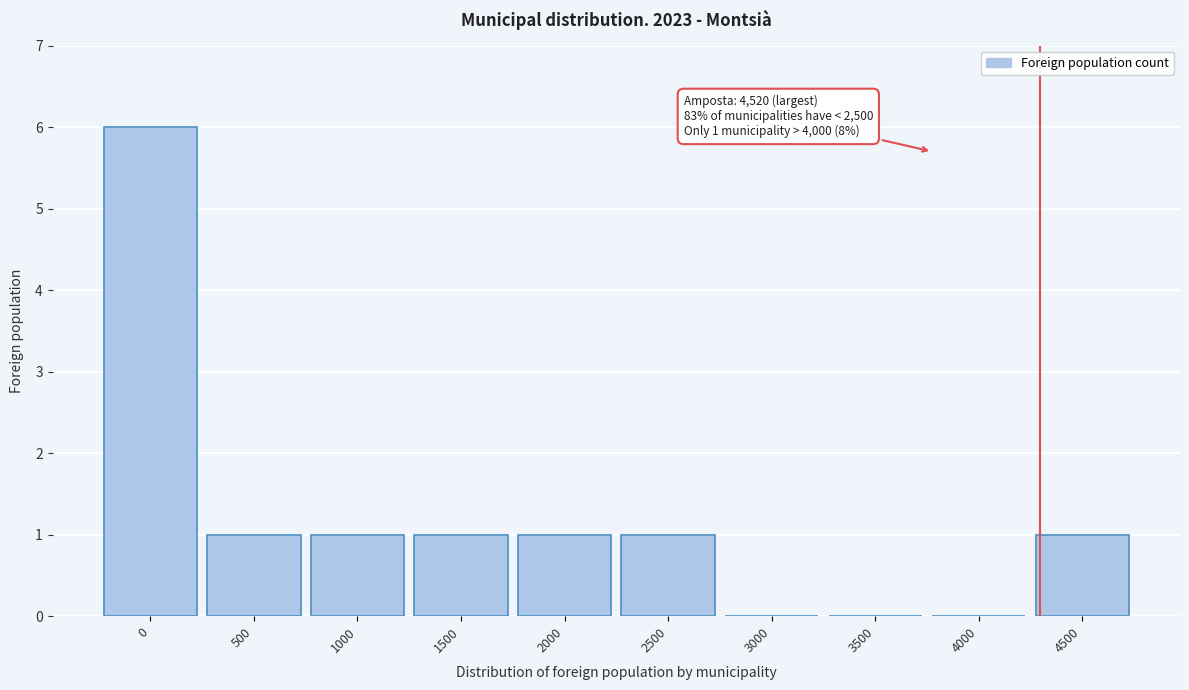

Reading right to left, what are all the values shown in this chart?

4500=1	4000=0	3500=0	3000=0	2500=1	2000=1	1500=1	1000=1	500=1	0=6